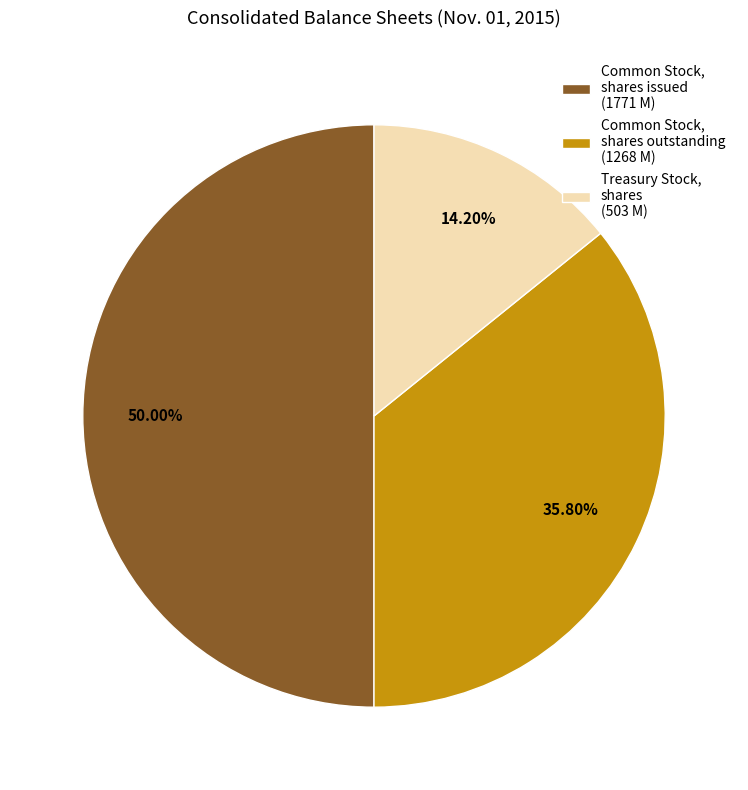

To the nearest percent, what portion does Common Stock, shares issued represent?

50%